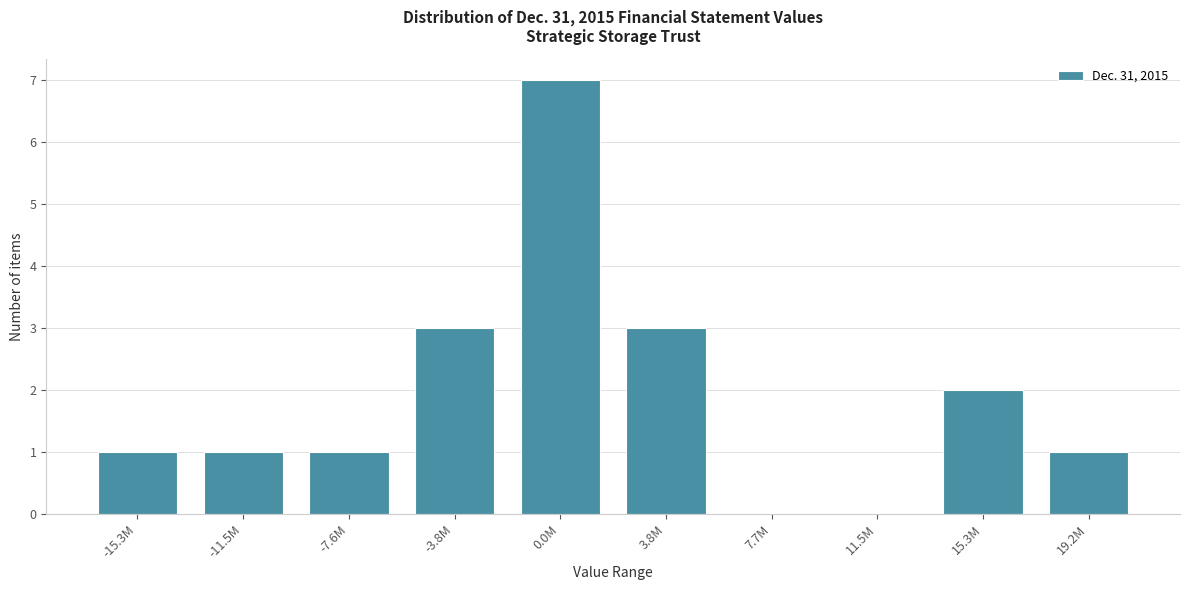

Reading right to left, list all the values displayed in this chart.

19.2M=1	15.3M=2	11.5M=0	7.7M=0	3.8M=3	0.0M=7	-3.8M=3	-7.6M=1	-11.5M=1	-15.3M=1